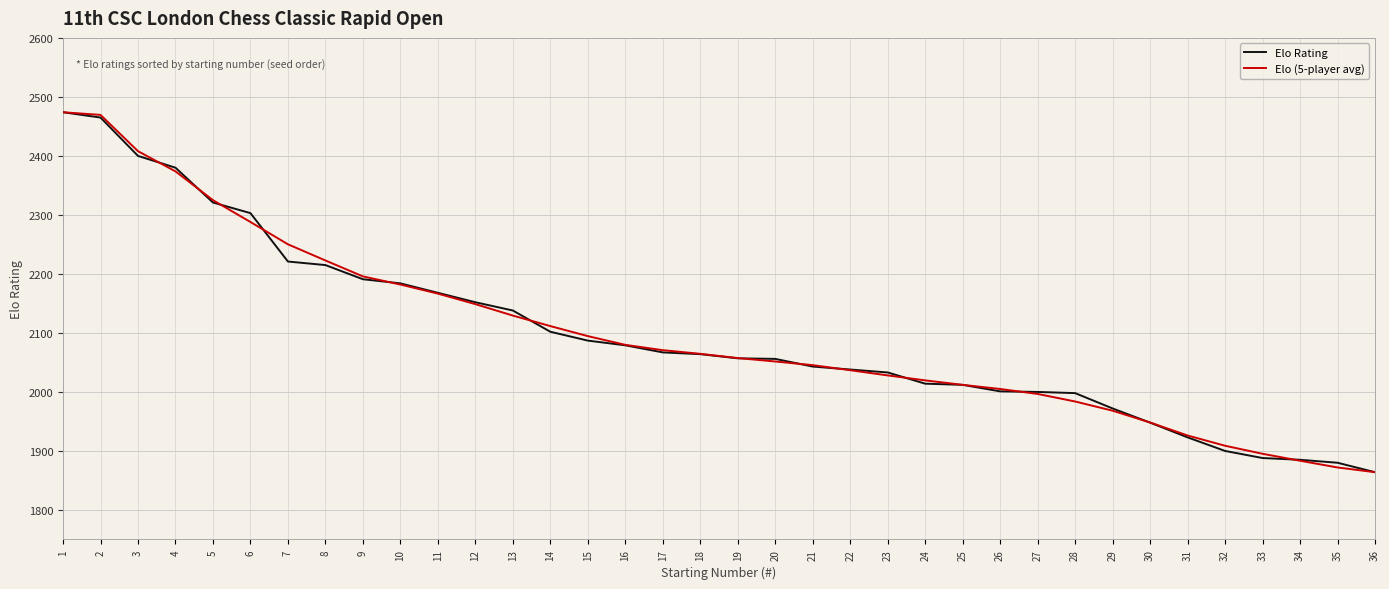

Count the number of data series in this chart.

2